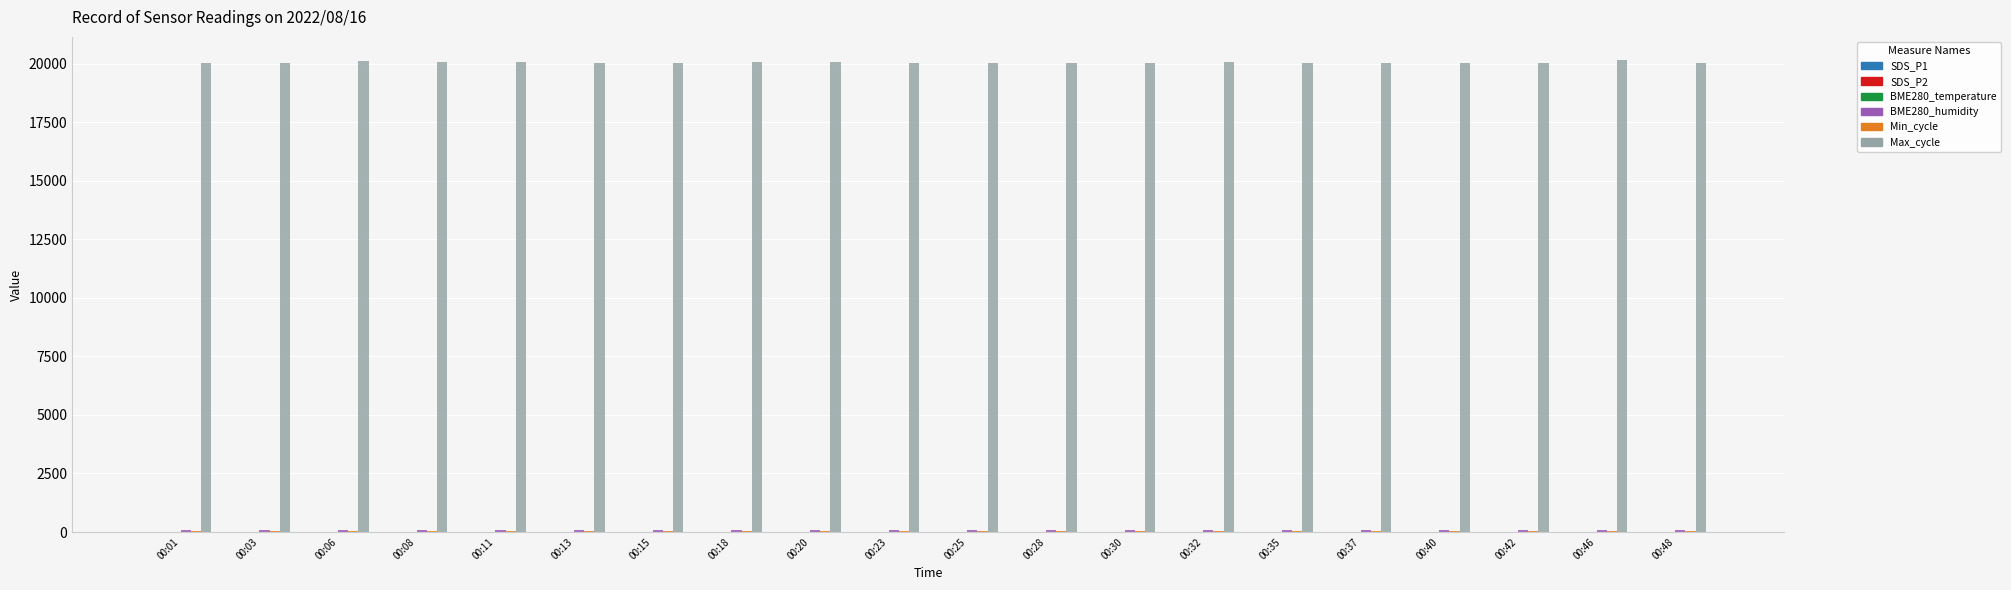

What is the sum of all Max_cycle values?

400965.0